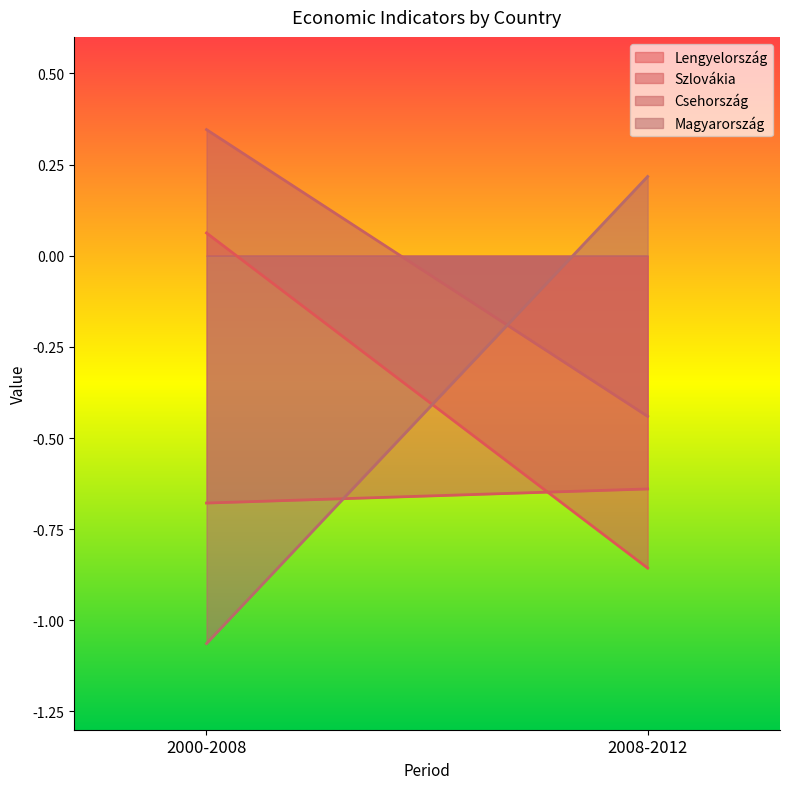

What is the greatest value displayed?

0.3